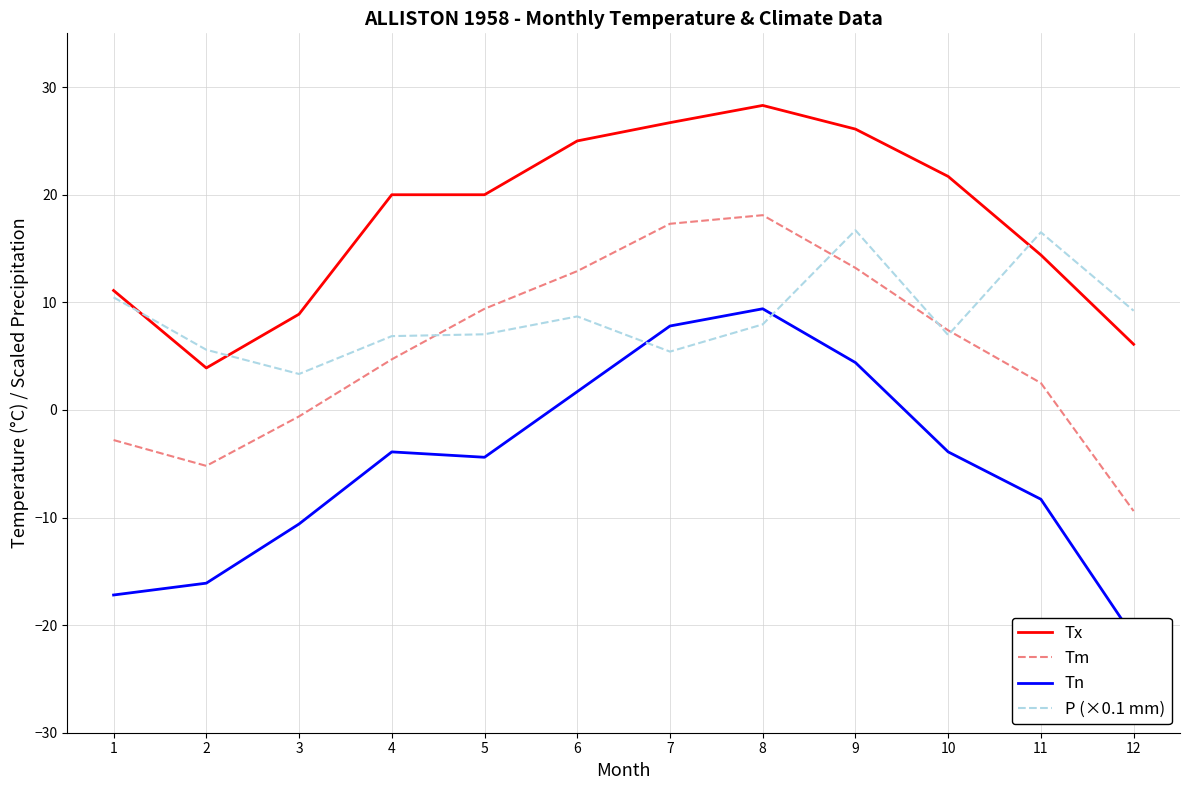

How many times do Tn and P (×0.1 mm) cross each other?

2